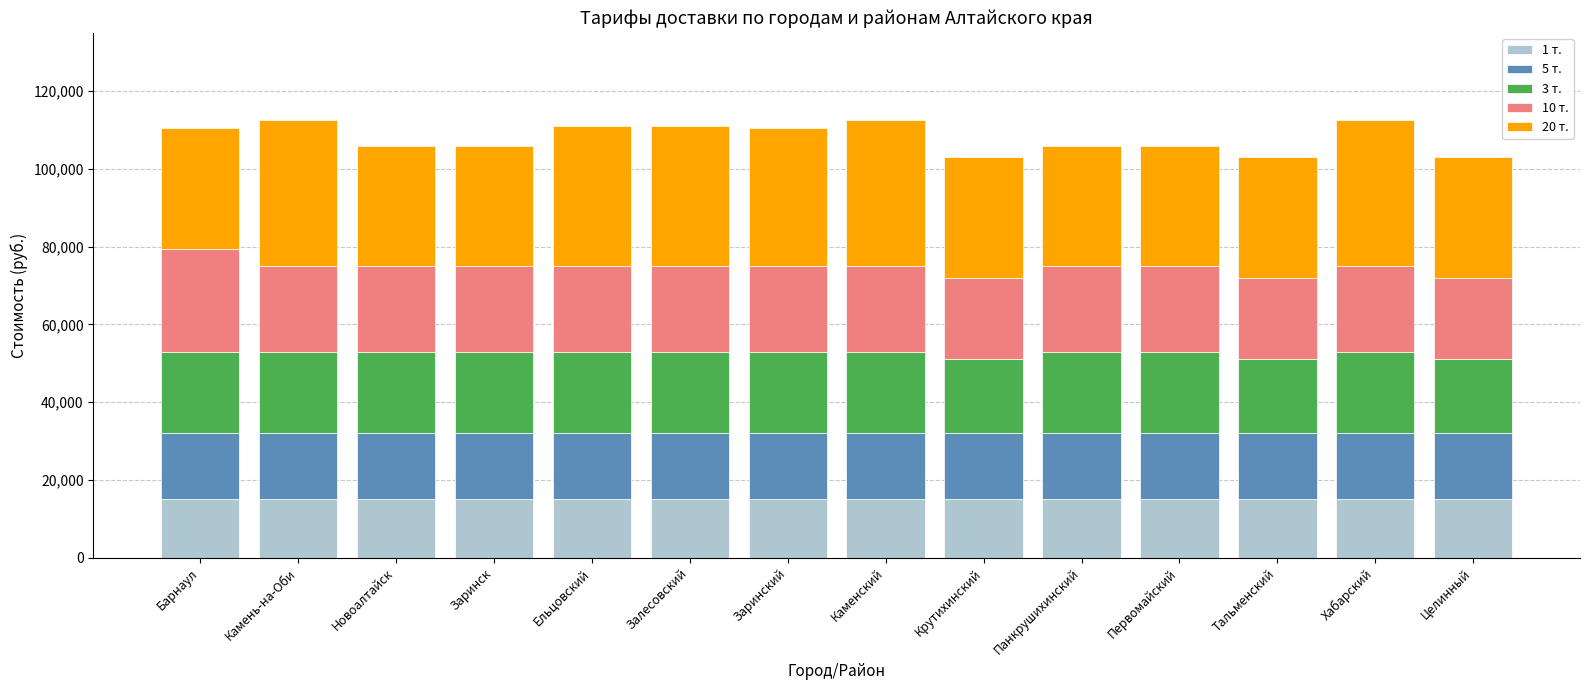

True or false: 1 т. has a value of 15000 at Заринский.

True